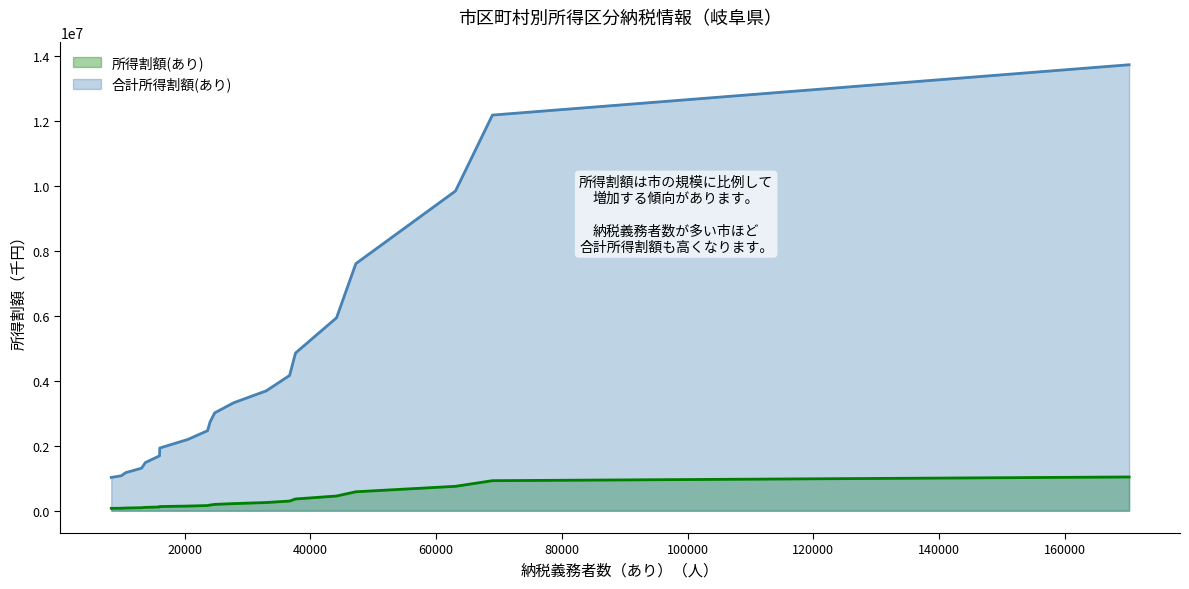

True or false: 所得割額(なし) has a value of 3070 at 大垣市.

False